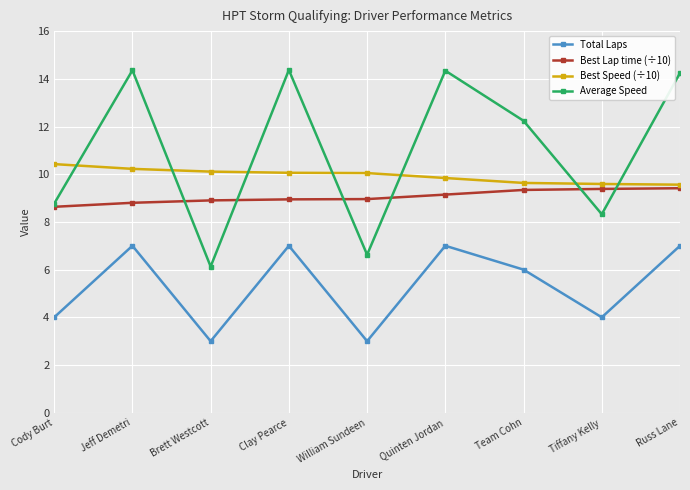

Where is Average Speed nearest to the value 10?

Cody Burt